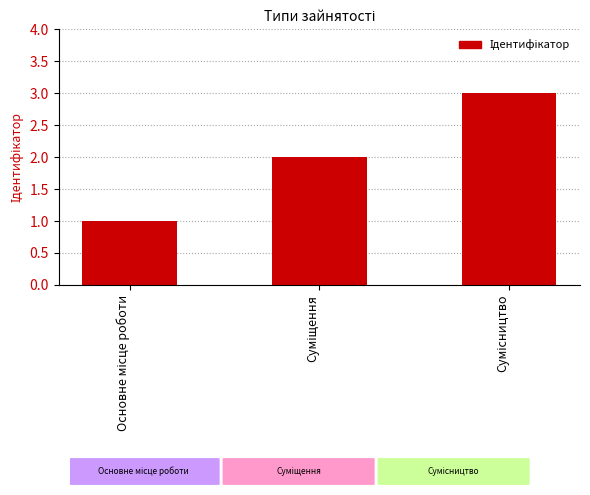

Does the chart contain stacked bars?

No